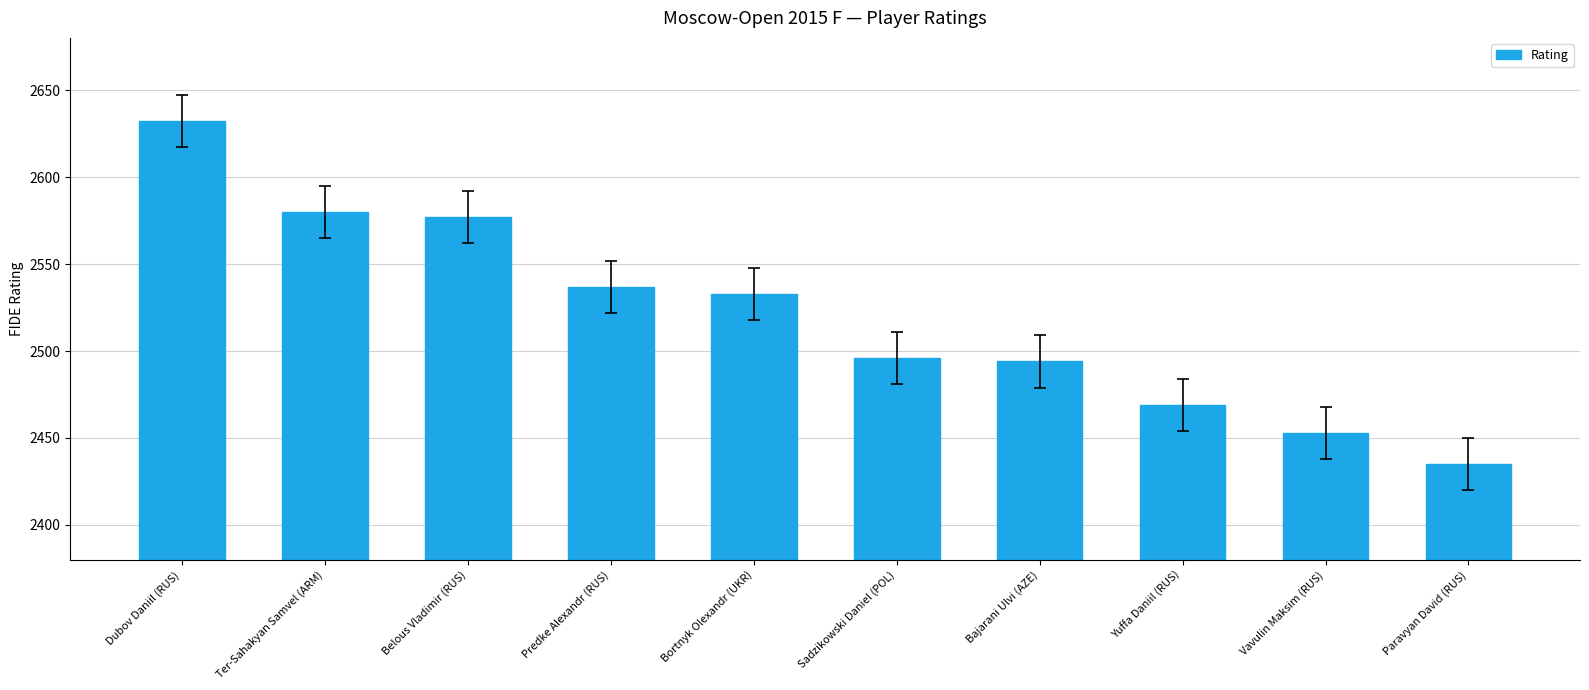

What position from the left is Vavulin Maksim (RUS)?

9